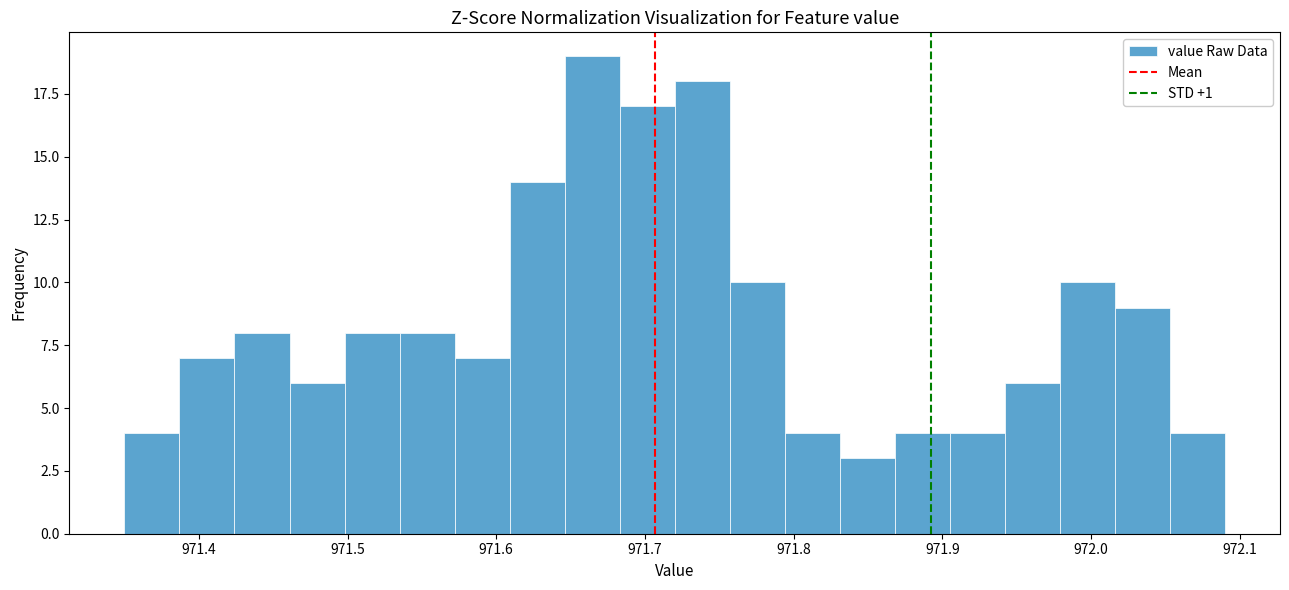

Read against the x-axis, roughly where is the centre of the tallest bar?

971.66